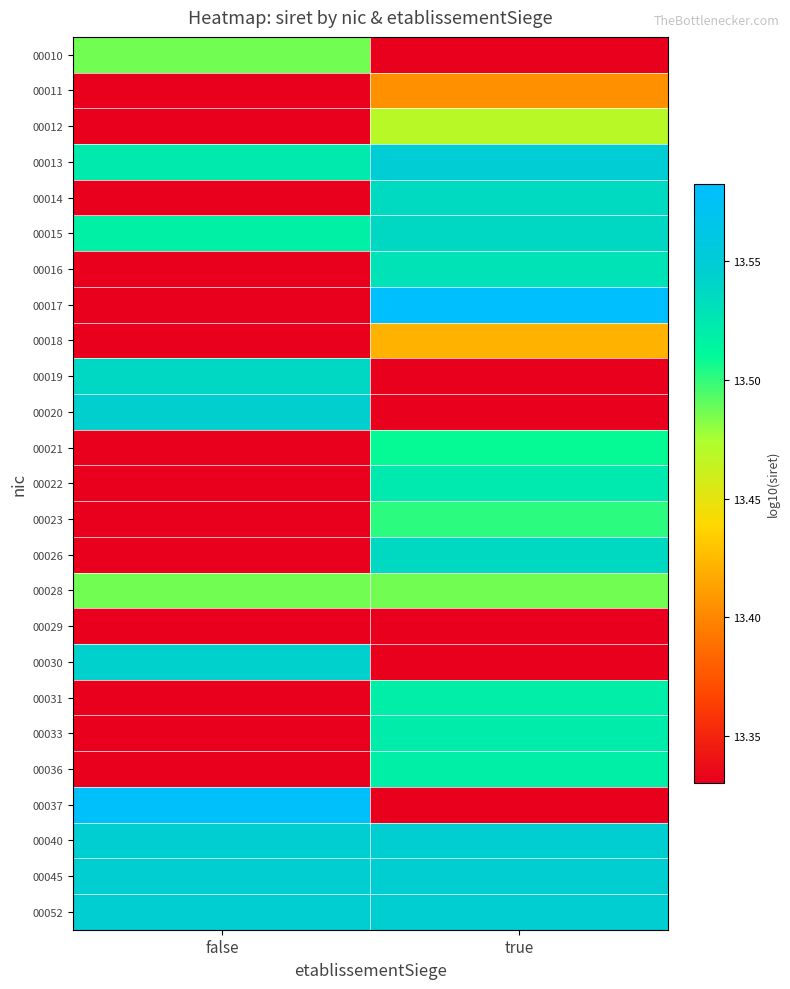

At which label is 00045 closest to 13?

false